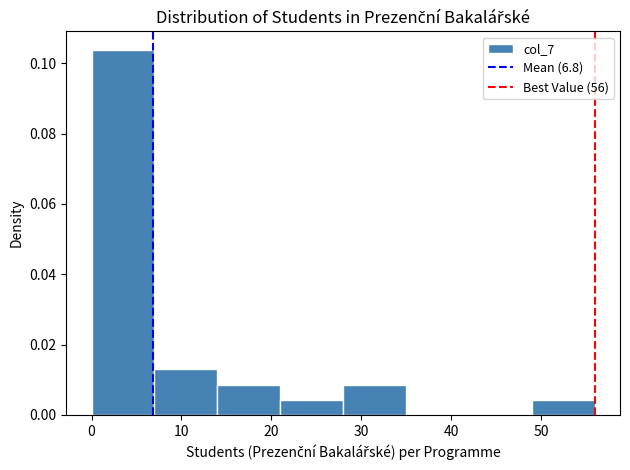

Reading left to right, transcribe this chart: for each bar, give the range it covers on the x-axis and its height. The values are not printed on the chart, so give them approximately, as read against the axis.

0 to 7: 0.104
7 to 14: 0.012
14 to 21: 0.008
21 to 28: 0.004
28 to 35: 0.008
35 to 42: 0
42 to 49: 0
49 to 56: 0.004